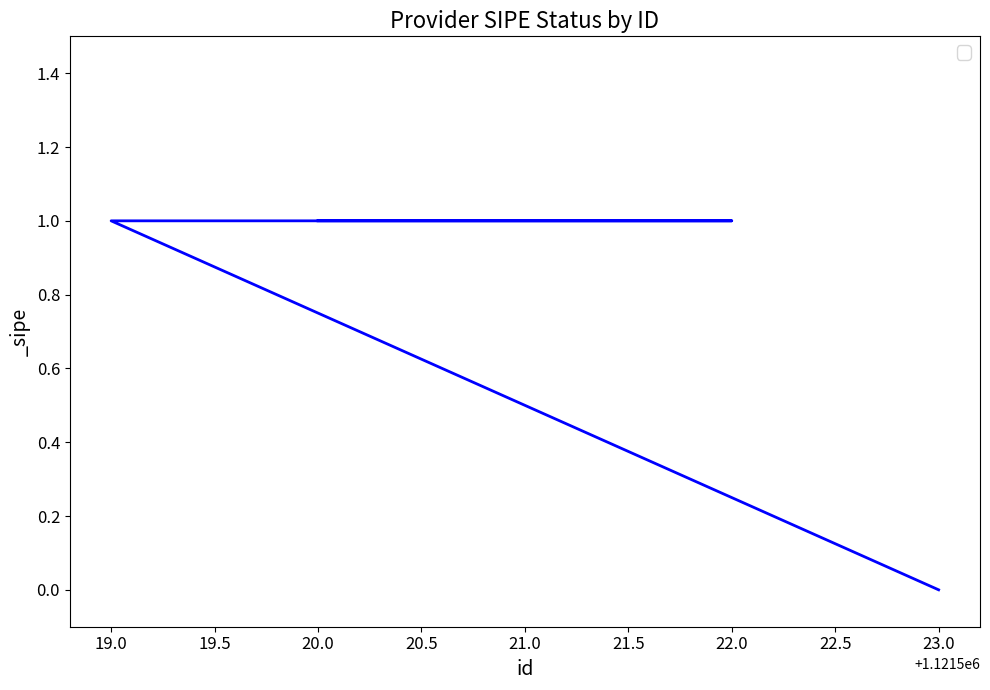

Rank the categories by value from highest to lowest.

19.0, 21.0, 22.0, 20.0, 23.0